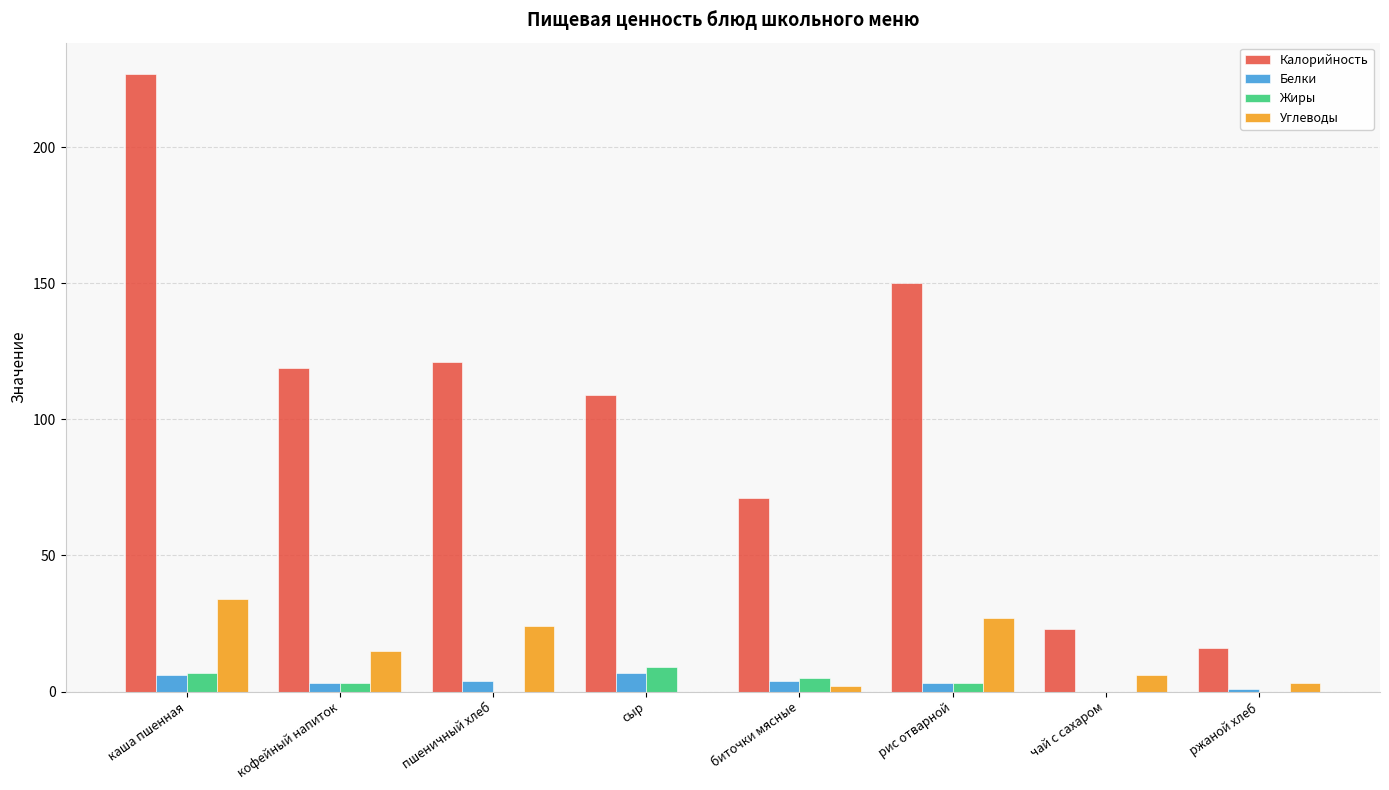

Which series changed the most between рис отварной and ржаной хлеб?

Калорийность